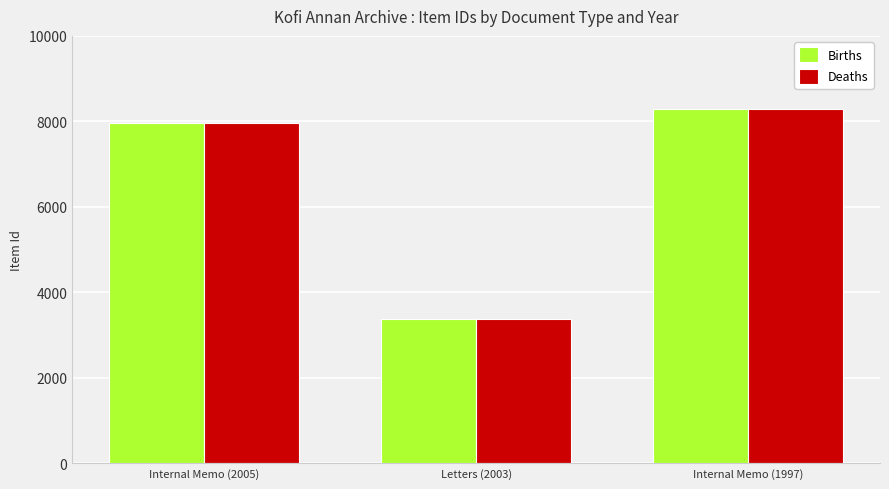

At which category does the chart reach its minimum across all series?

Letters (2003)